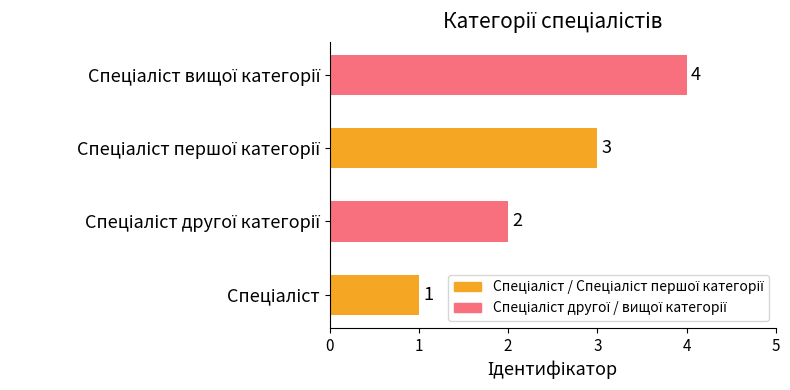

What is the greatest value displayed?

4